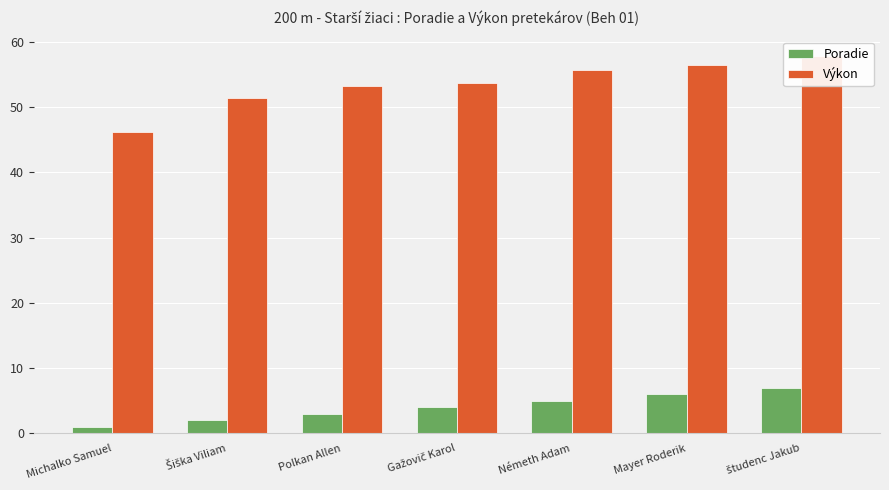

What are all the series names shown in the legend?

Poradie, Výkon